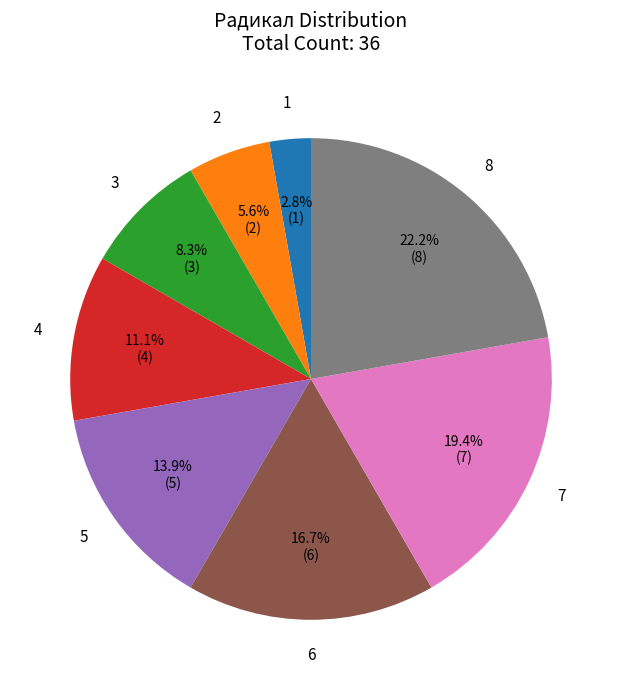

Does any single category account for the majority?

No